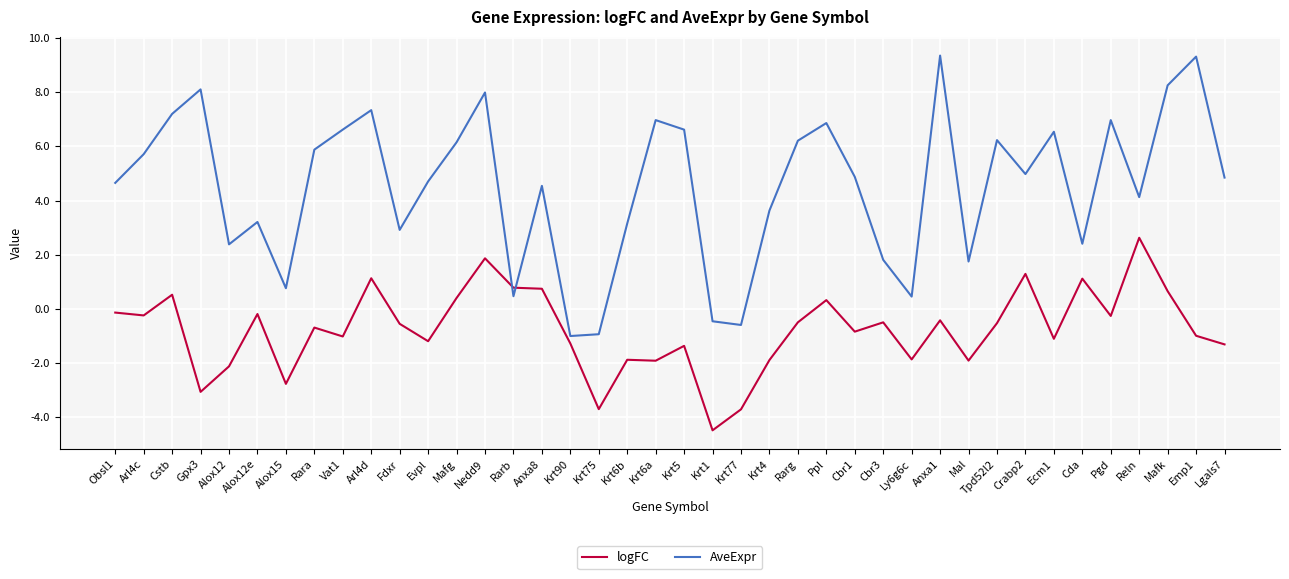

How many lines are shown in the chart?

2